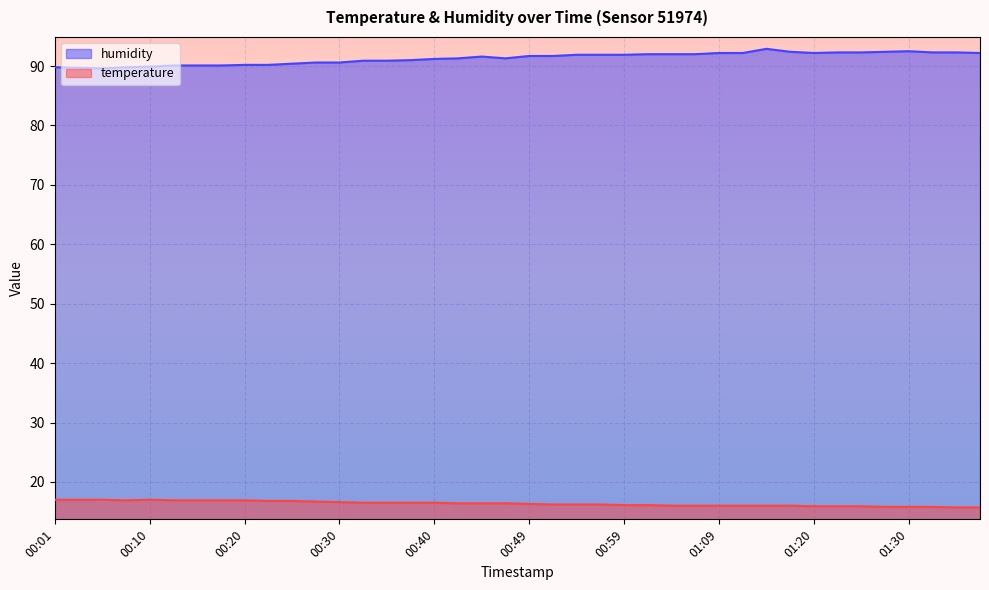

Where does the temperature series first go above 16?

00:01